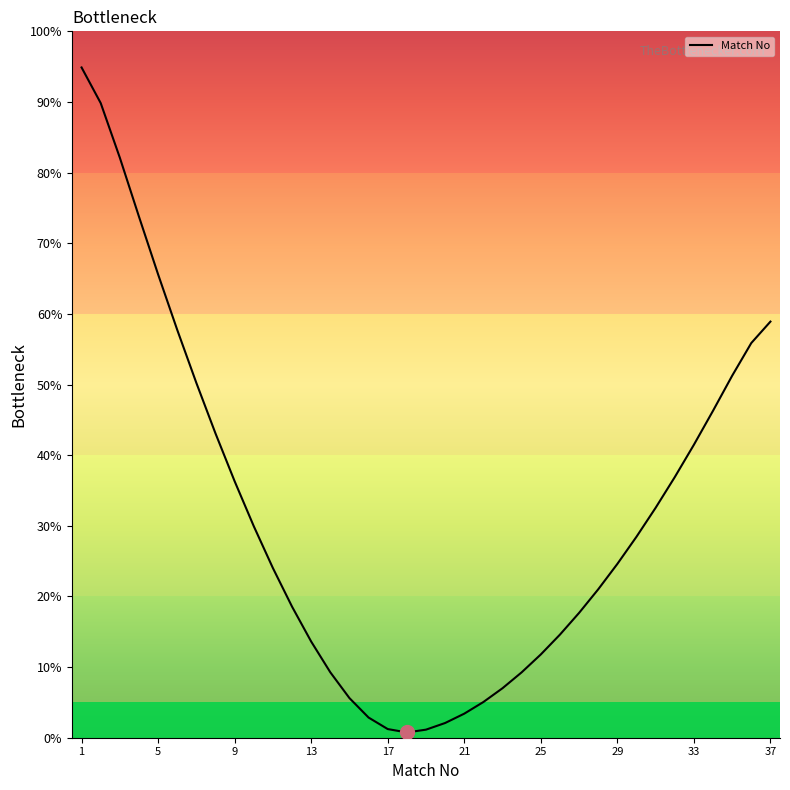

What is the maximum value shown in the chart?

94.9